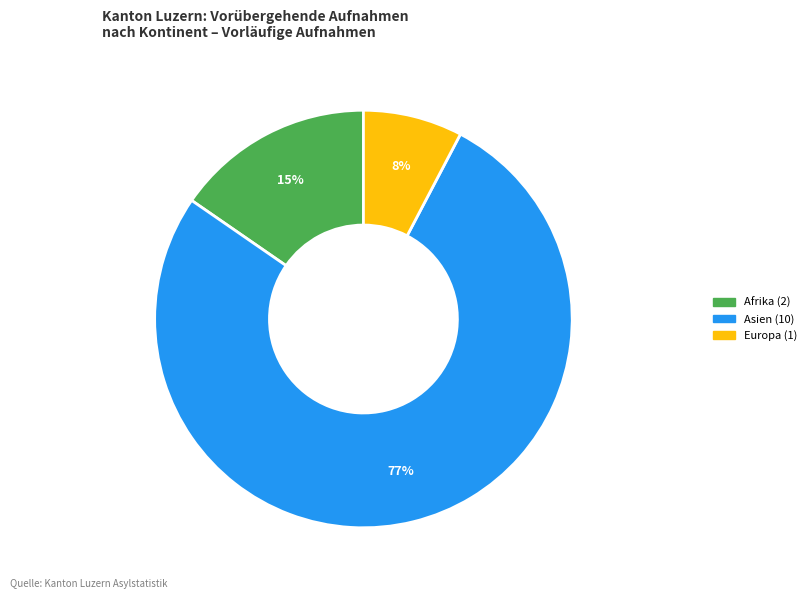

Does any single category account for the majority?

Yes